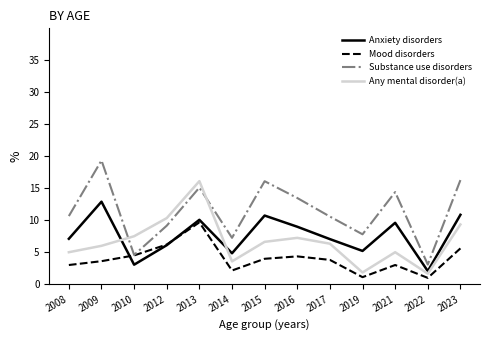

Is the value of Mood disorders at 2021 greater than the value of Anxiety disorders at 2022?

Yes